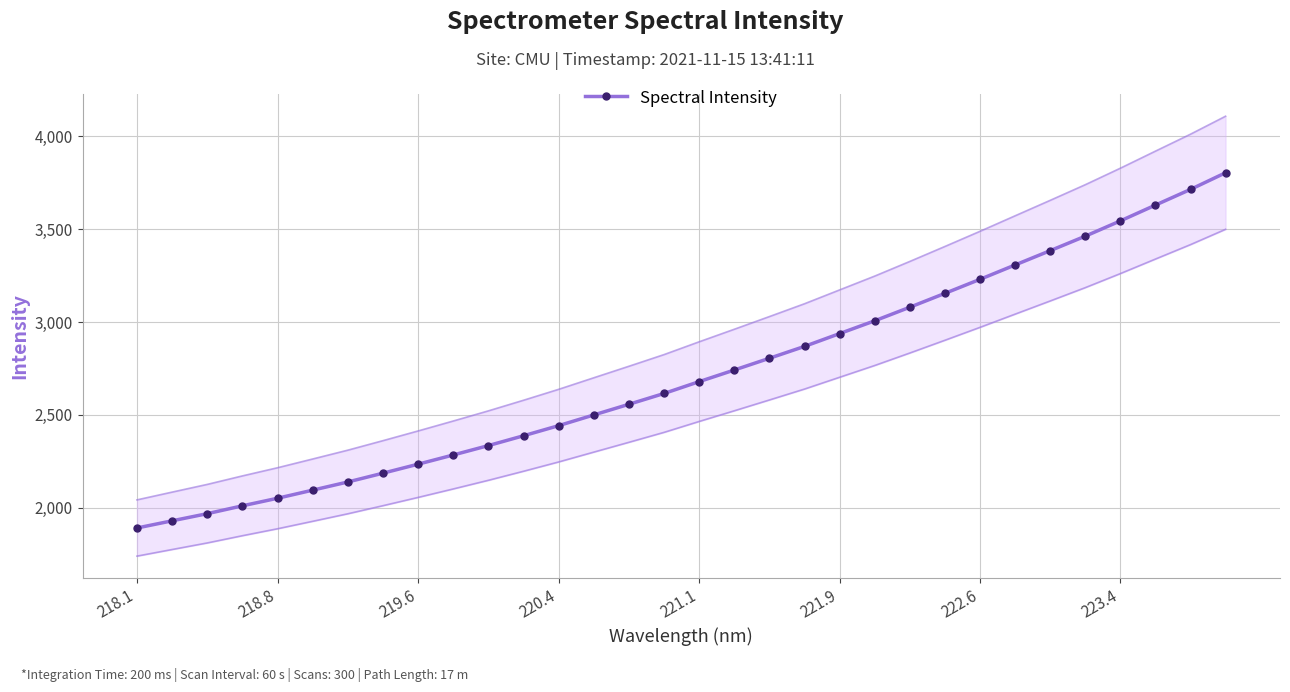

What is the lowest value of the Spectral Intensity series?

1891.7